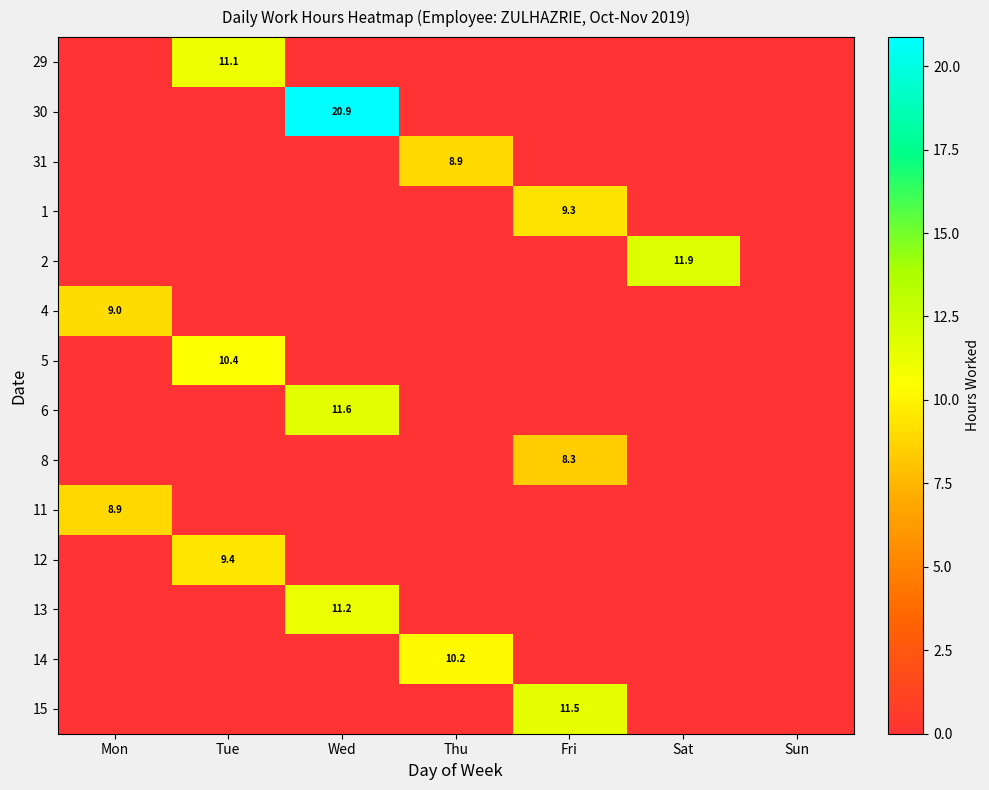

The 4 series shows 9.0 at Mon. True or false?

True